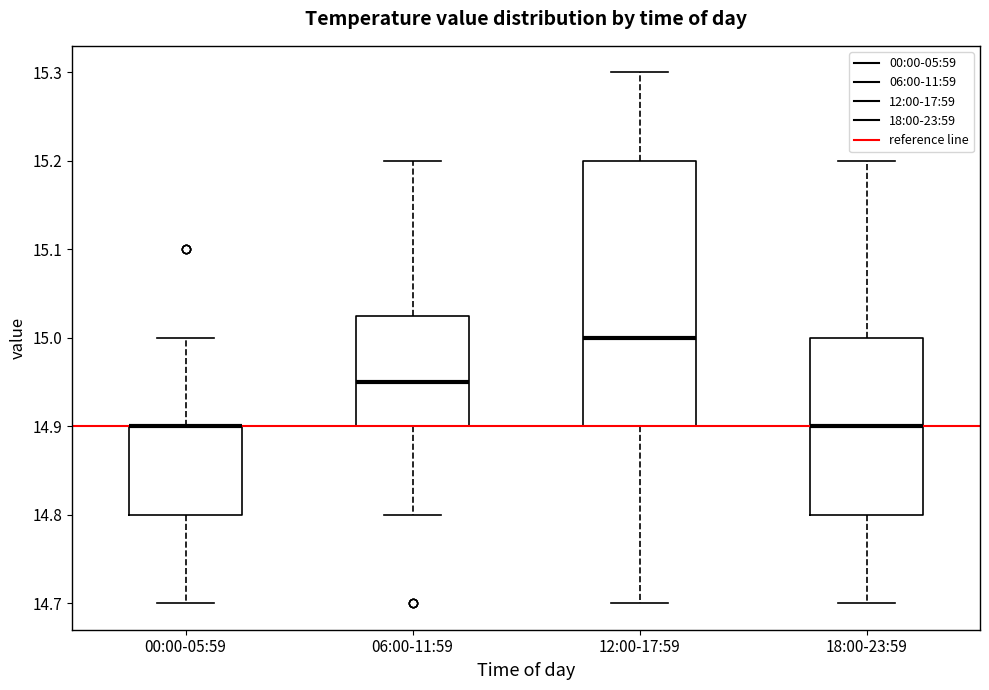

Comparing the boxes themselves (not the whiskers), which one is the tallest?

12:00-17:59